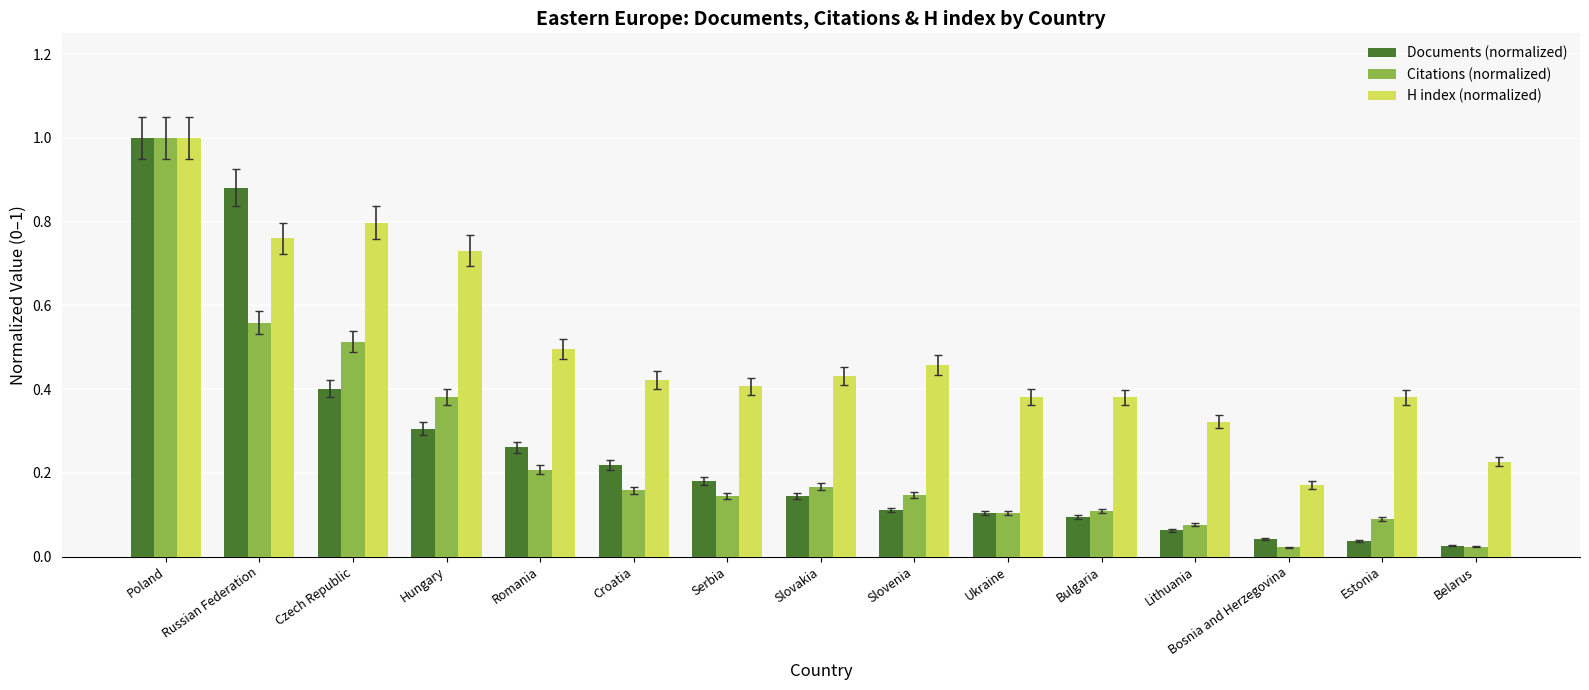

The Documents (normalized) series shows 0.1 at Bulgaria. True or false?

True